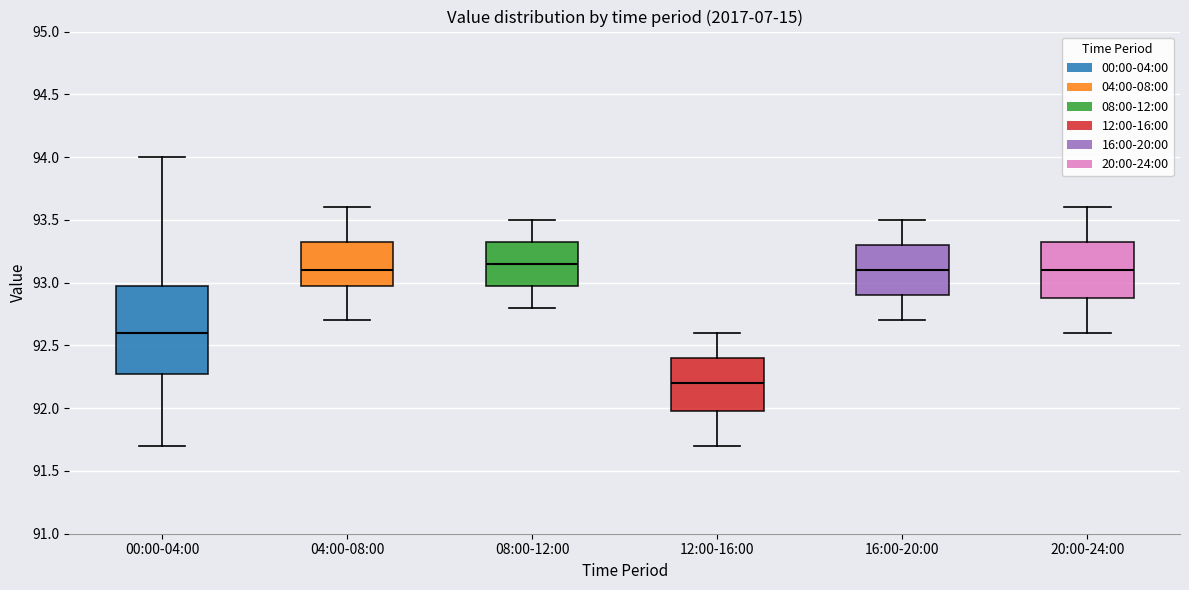

Reading left to right, read every box against the y-axis: the position of its median line, the range the box covers, and the ends of its whiskers. The values are not printed on the chart, so give them approximately, as read against the axis.

00:00-04:00: median 92.60, box 92.30 to 93.00, whiskers 91.70 to 94.00
04:00-08:00: median 93.10, box 93.00 to 93.35, whiskers 92.70 to 93.60
08:00-12:00: median 93.15, box 93.00 to 93.35, whiskers 92.80 to 93.50
12:00-16:00: median 92.20, box 92.00 to 92.40, whiskers 91.70 to 92.60
16:00-20:00: median 93.10, box 92.90 to 93.30, whiskers 92.70 to 93.50
20:00-24:00: median 93.10, box 92.90 to 93.35, whiskers 92.60 to 93.60